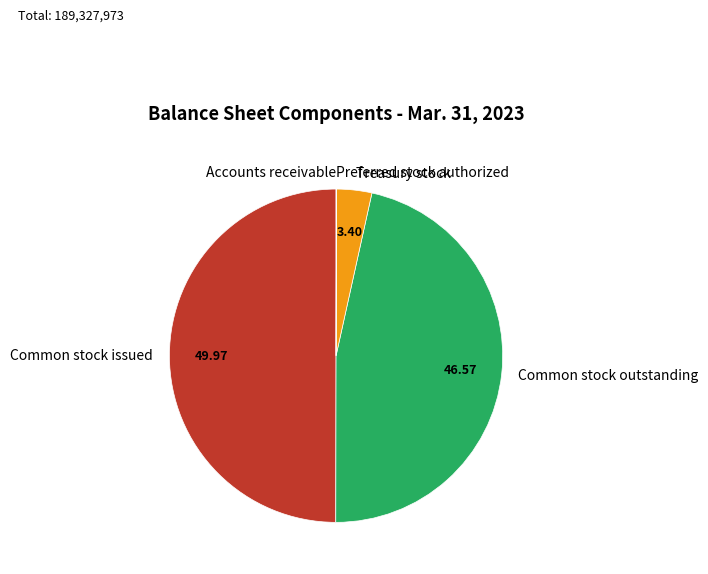

Which category has the biggest portion of the pie?

Common stock issued